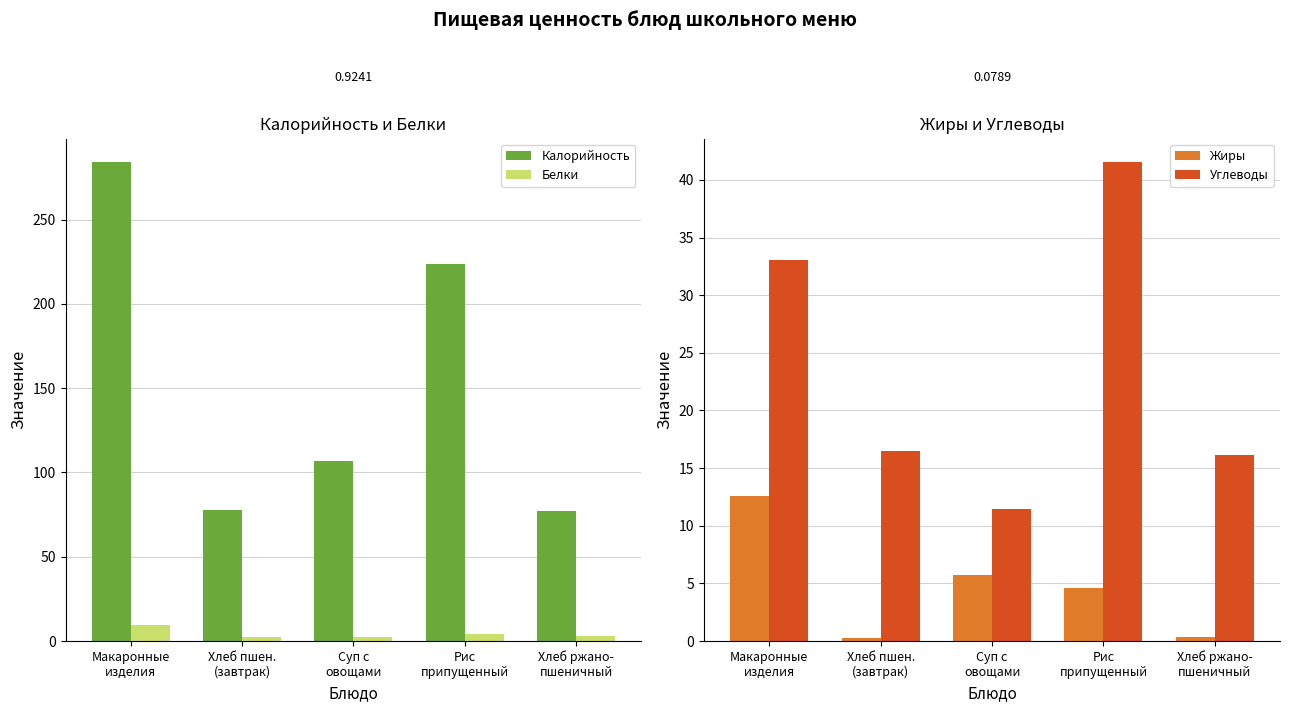

Which category has the lowest value across all series?

Хлеб пшен.
(завтрак)